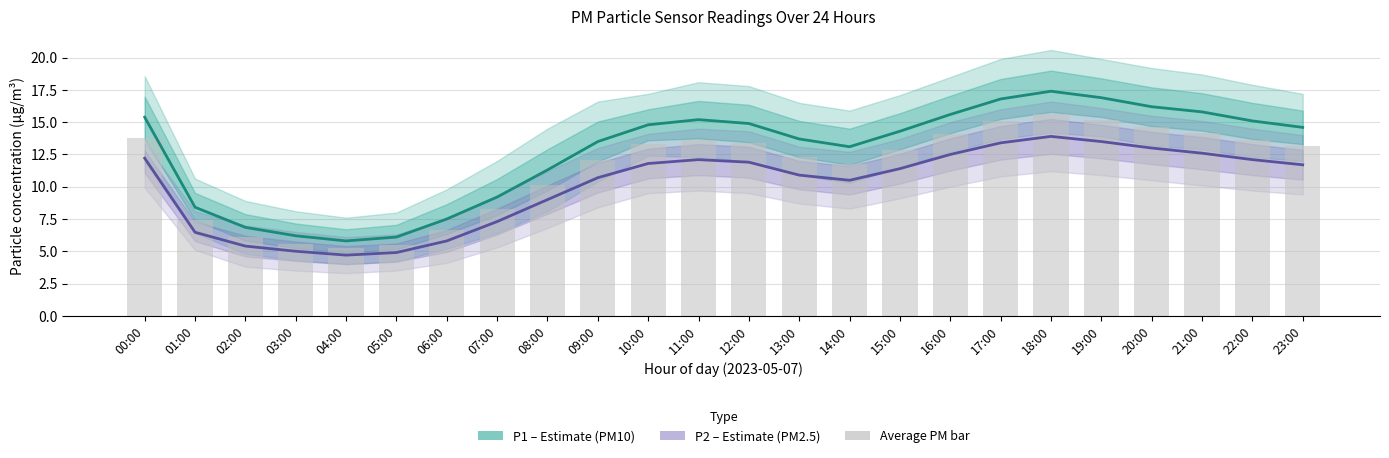

Rank the series by their average value, from highest to lowest.

P1 (PM10), Average PM, P2 (PM2.5)